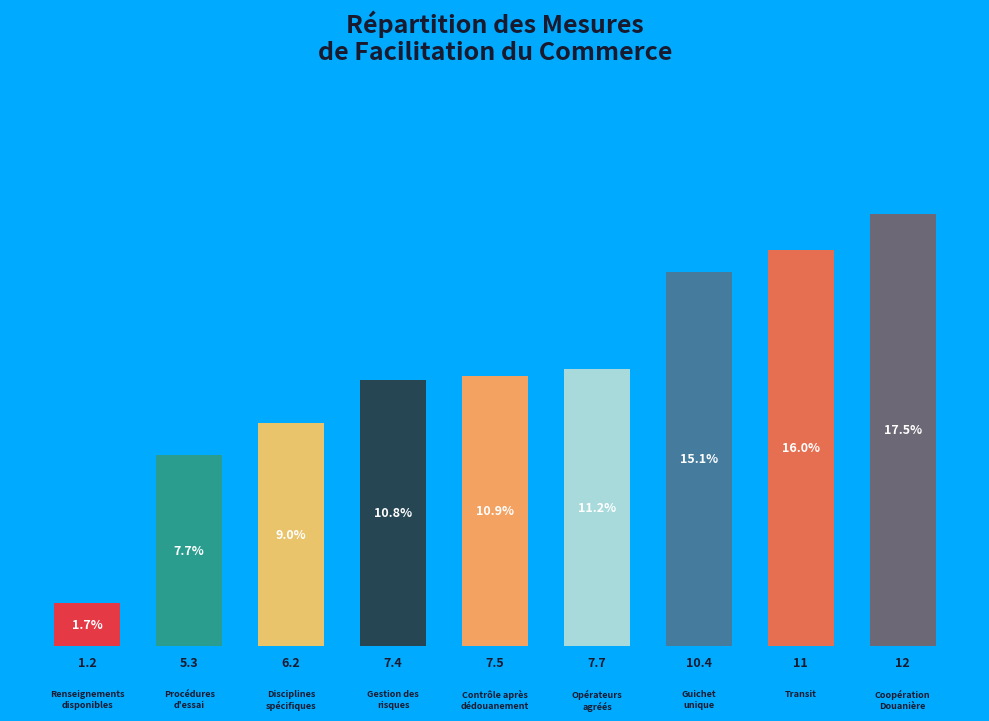

Rank the categories by value from lowest to highest.

1.2, 5.3, 6.2, 7.4, 7.5, 7.7, 10.4, 11, 12